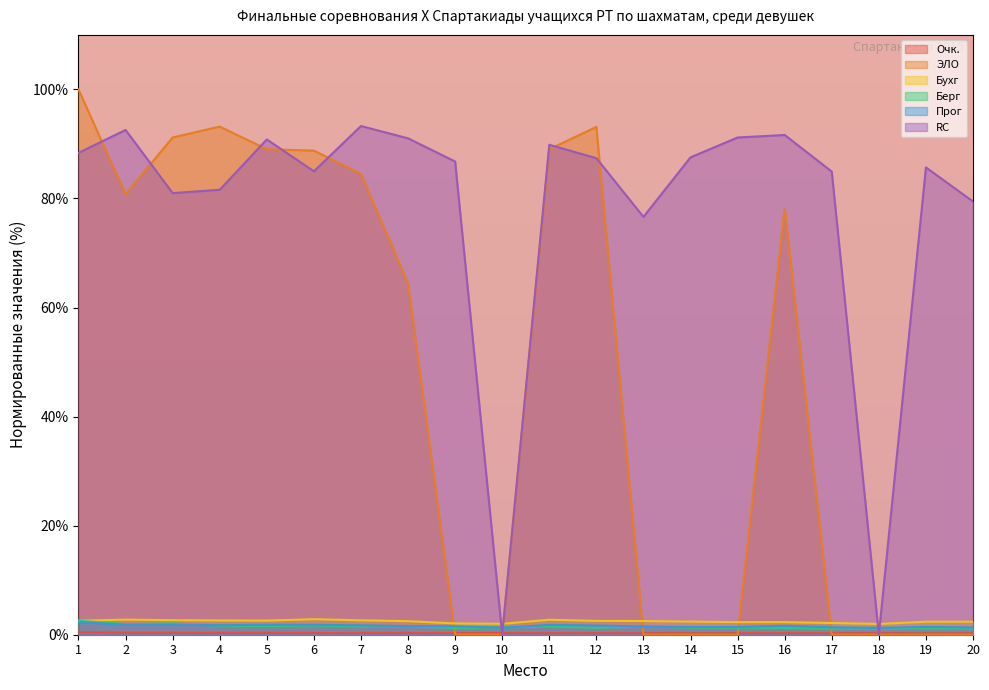

What is the value of the Прог point at the 18th from the left?

1.3